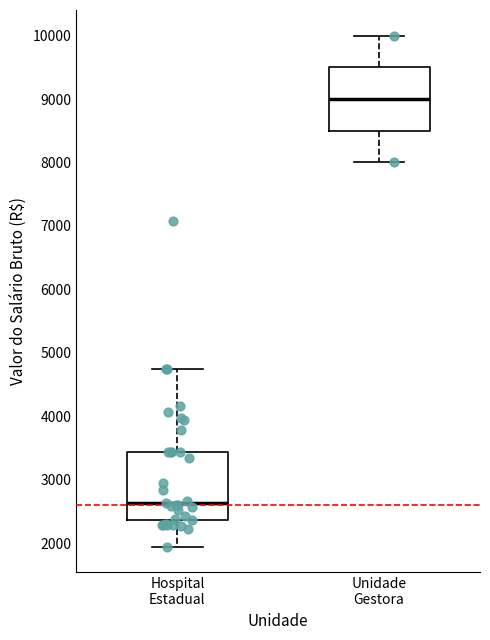

Reading left to right, transcribe this box plot: for each box, give where its median line is, the range the box spans, and where its two whiskers end, as read against the y-axis. The values are not printed on the chart, so give them approximately, as read against the axis.

Hospital Estadual: median 2600, box 2400 to 3400, whiskers 1900 to 4700
Unidade Gestora: median 9000, box 8500 to 9500, whiskers 8000 to 10000